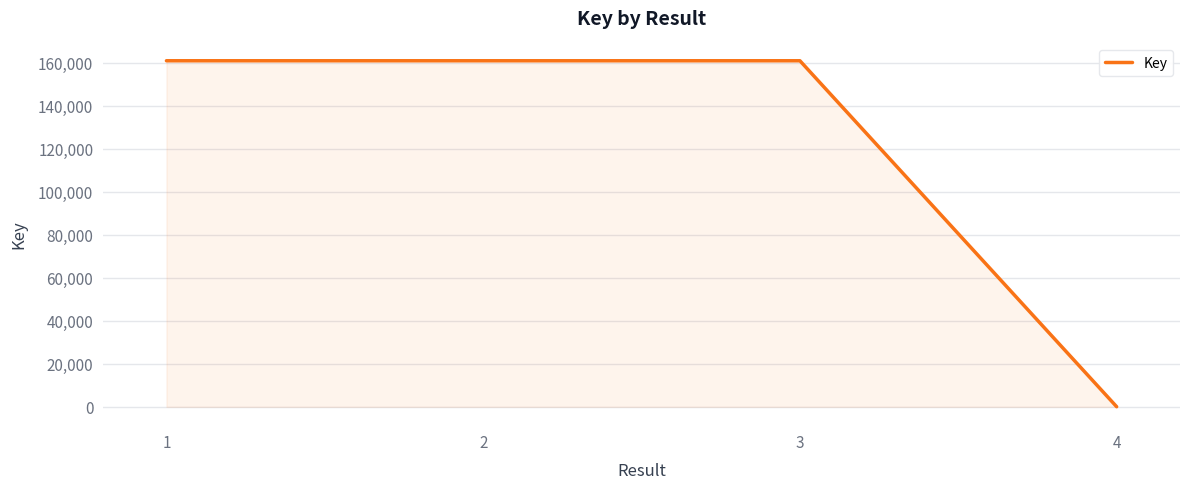

At which category does the data reach its first local valley?

2